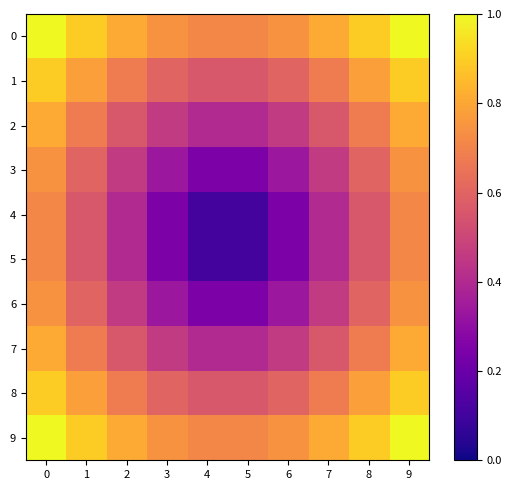

Reading right to left, what are all the values shown in this chart?

0: 9=1.0	8=0.9	7=0.8	6=0.7	5=0.7	4=0.7	3=0.7	2=0.8	1=0.9	0=1.0
1: 9=0.9	8=0.8	7=0.7	6=0.6	5=0.6	4=0.6	3=0.6	2=0.7	1=0.8	0=0.9
2: 9=0.8	8=0.7	7=0.6	6=0.5	5=0.4	4=0.4	3=0.5	2=0.6	1=0.7	0=0.8
3: 9=0.7	8=0.6	7=0.5	6=0.3	5=0.2	4=0.2	3=0.3	2=0.5	1=0.6	0=0.7
4: 9=0.7	8=0.6	7=0.4	6=0.2	5=0.1	4=0.1	3=0.2	2=0.4	1=0.6	0=0.7
5: 9=0.7	8=0.6	7=0.4	6=0.2	5=0.1	4=0.1	3=0.2	2=0.4	1=0.6	0=0.7
6: 9=0.7	8=0.6	7=0.5	6=0.3	5=0.2	4=0.2	3=0.3	2=0.5	1=0.6	0=0.7
7: 9=0.8	8=0.7	7=0.6	6=0.5	5=0.4	4=0.4	3=0.5	2=0.6	1=0.7	0=0.8
8: 9=0.9	8=0.8	7=0.7	6=0.6	5=0.6	4=0.6	3=0.6	2=0.7	1=0.8	0=0.9
9: 9=1.0	8=0.9	7=0.8	6=0.7	5=0.7	4=0.7	3=0.7	2=0.8	1=0.9	0=1.0